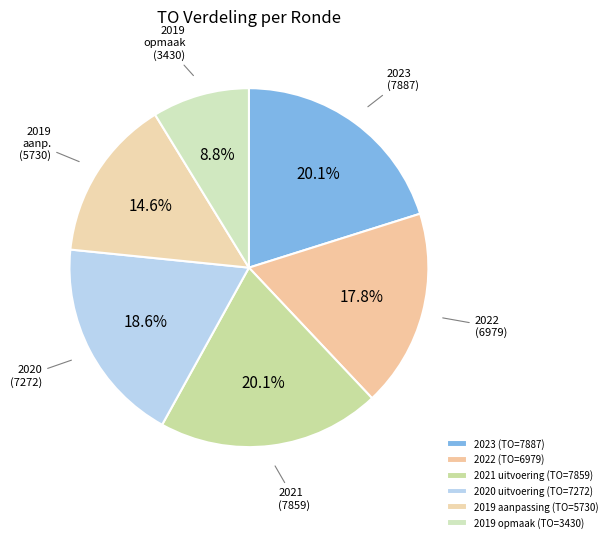

How many slices are in this pie chart?

6